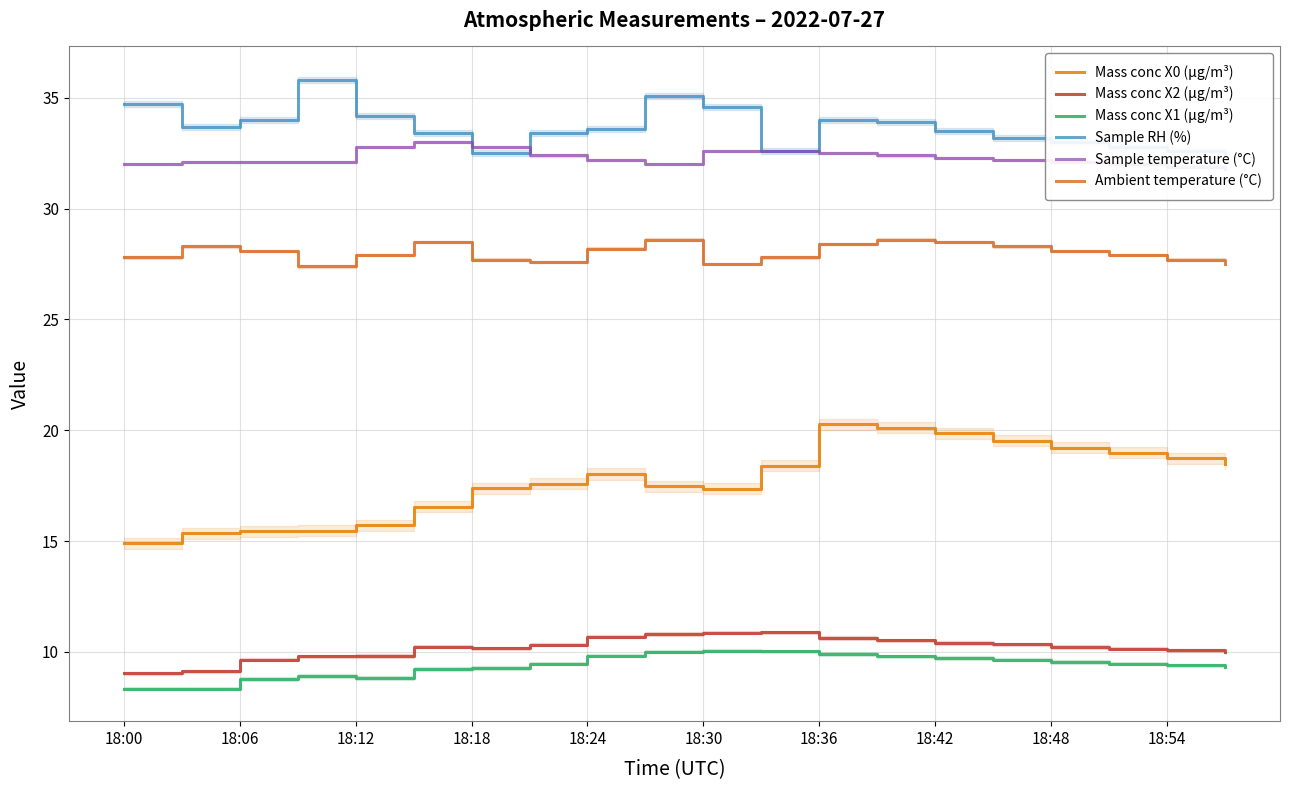

What is the maximum value for Sample RH (%)?

35.8